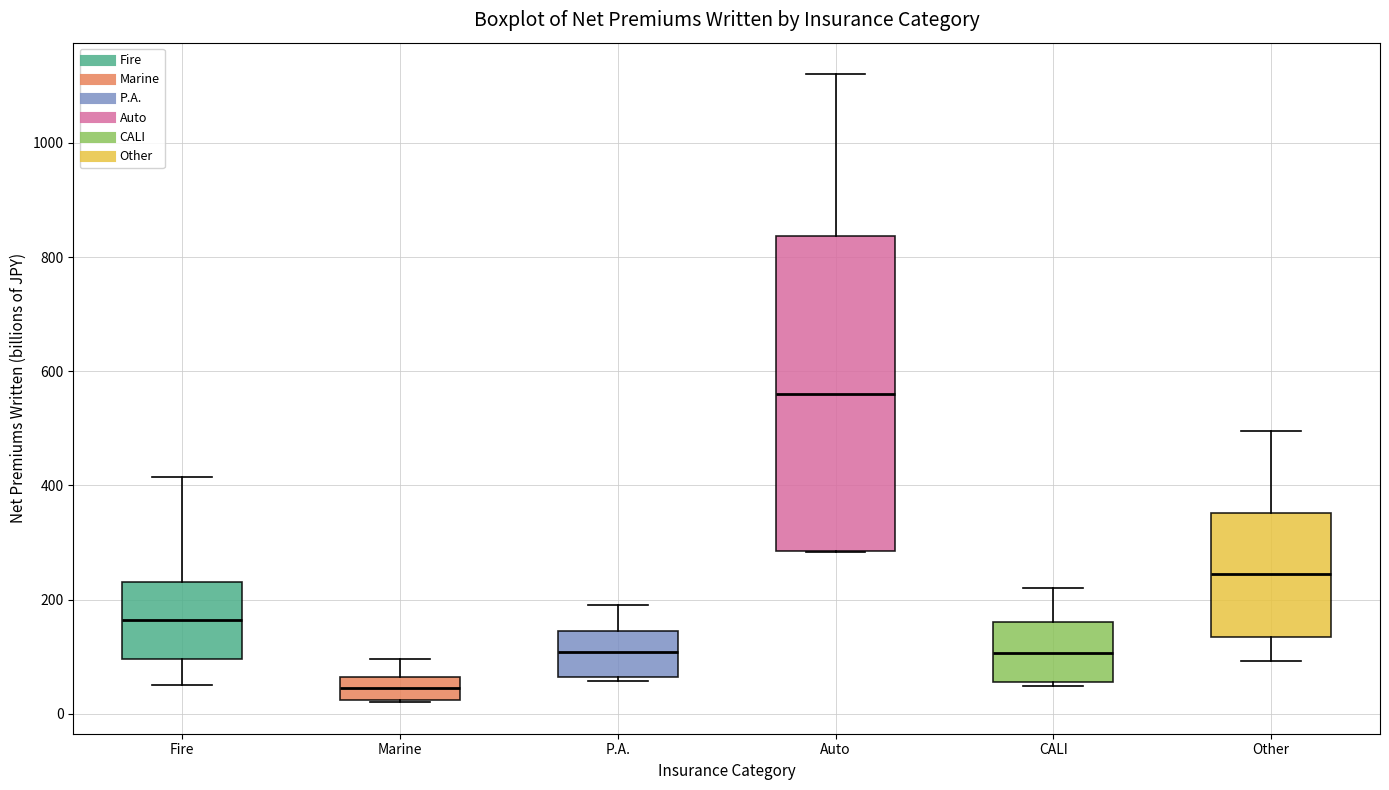

Reading left to right, read every box against the y-axis: the position of its median line, the range the box covers, and the ends of its whiskers. The values are not printed on the chart, so give them approximately, as read against the axis.

Fire: median 160, box 100 to 240, whiskers 40 to 420
Marine: median 40, box 20 to 60, whiskers 20 to 100
P.A.: median 100, box 60 to 140, whiskers 60 (just below the box's lower edge) to 200
Auto: median 560, box 280 to 840, whiskers 280 to 1120
CALI: median 100, box 60 to 160, whiskers 40 to 220
Other: median 240, box 140 to 360, whiskers 100 to 500